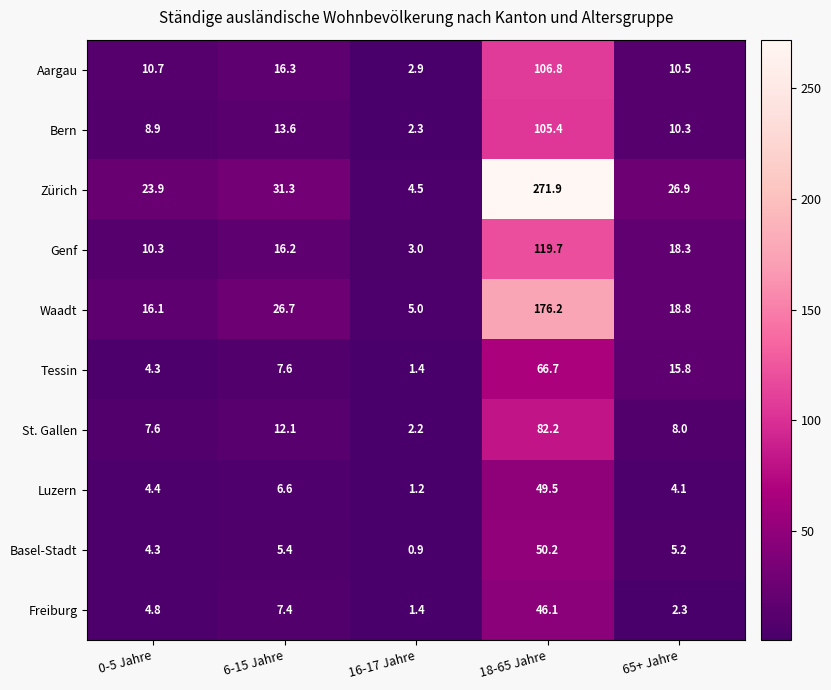

How many distinct data groups are displayed?

10